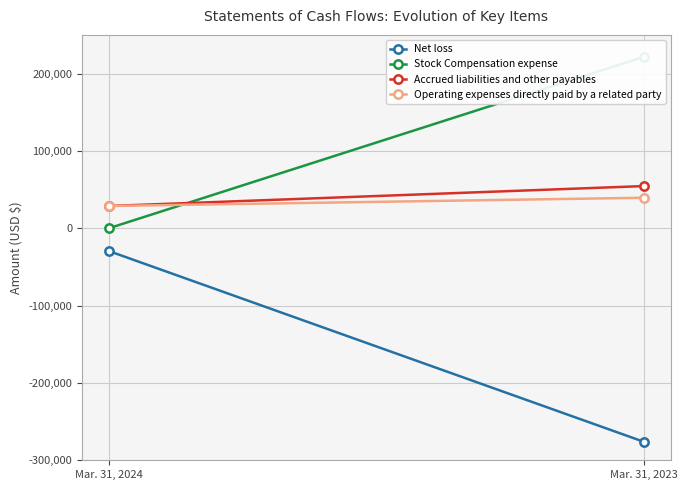

What are all the series names shown in the legend?

Net loss, Stock Compensation expense, Accrued liabilities and other payables, Operating expenses directly paid by a related party